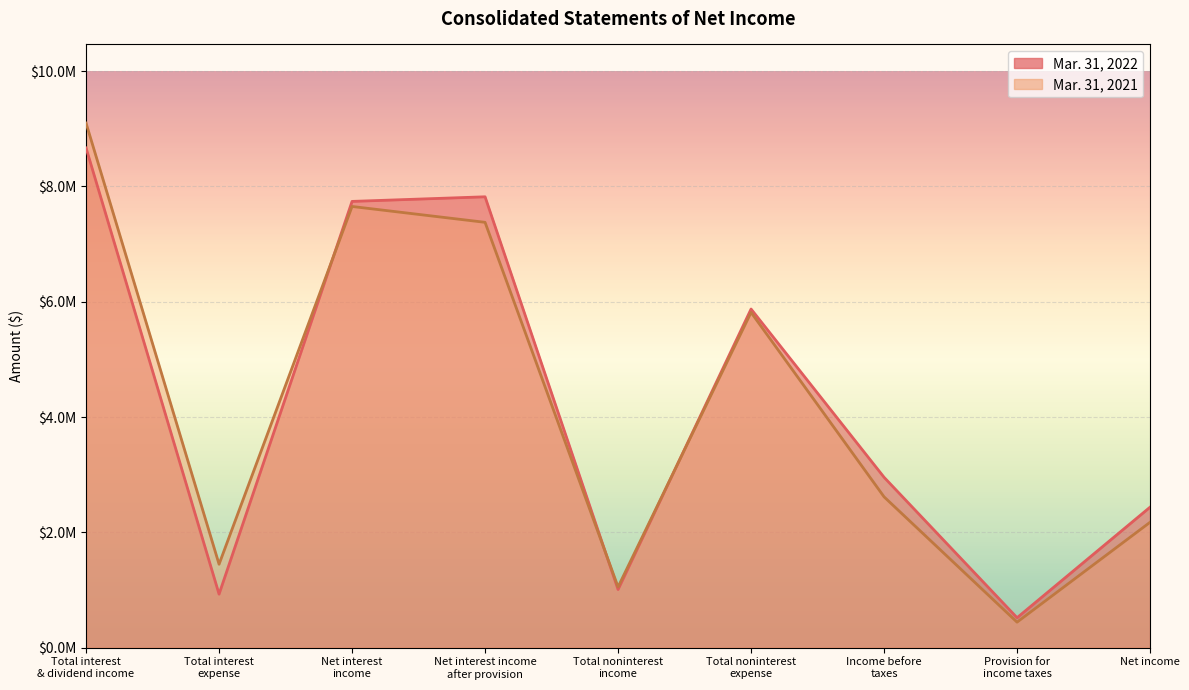

What is the label of the 1st point from the left?

Total interest
& dividend income